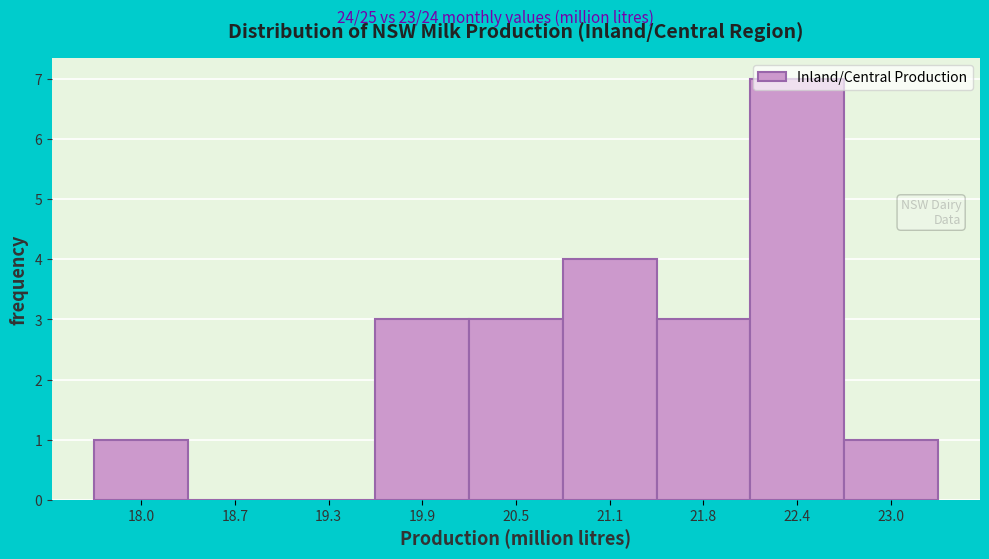

What value does the data have at 19.9?

3